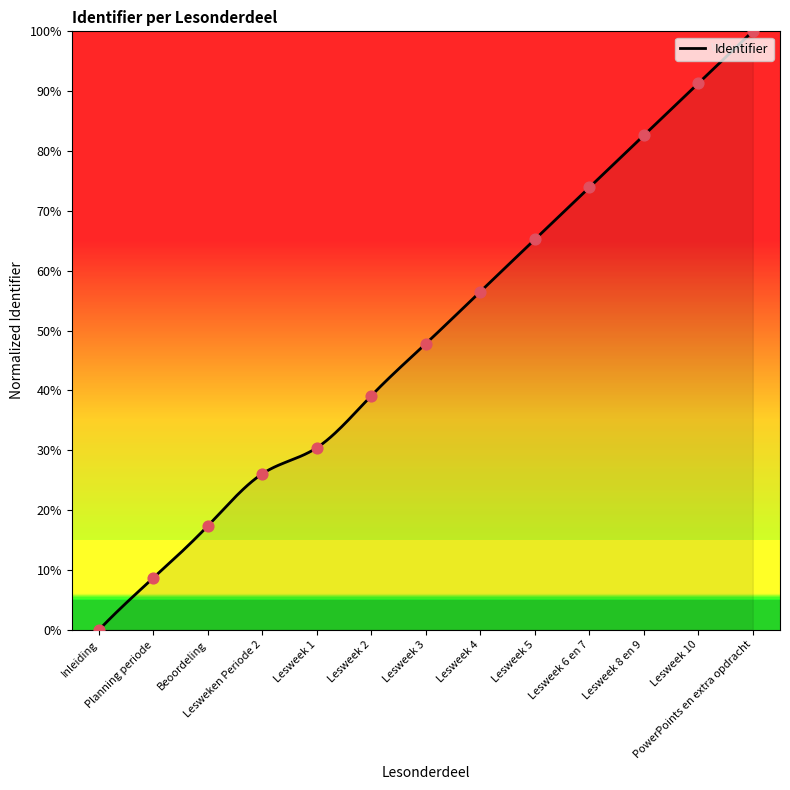

What is the change in value from Lesweken Periode 2 to PowerPoints en extra opdracht?

+0.7